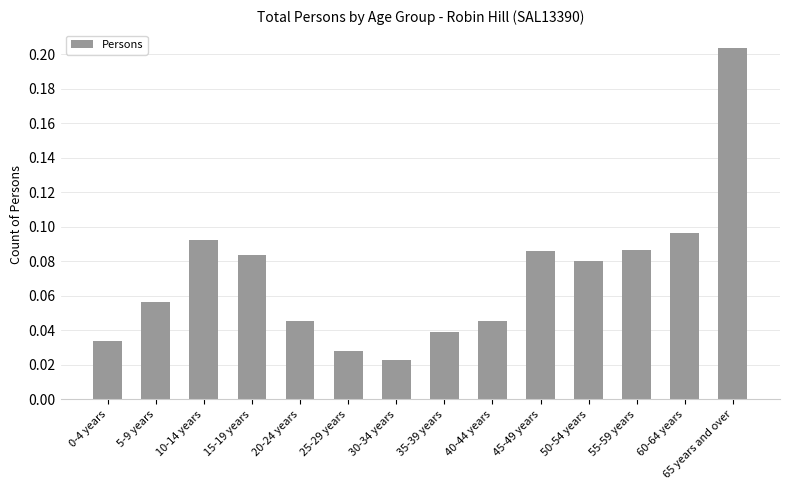

Between 40-44 years and 15-19 years, which is larger?

15-19 years